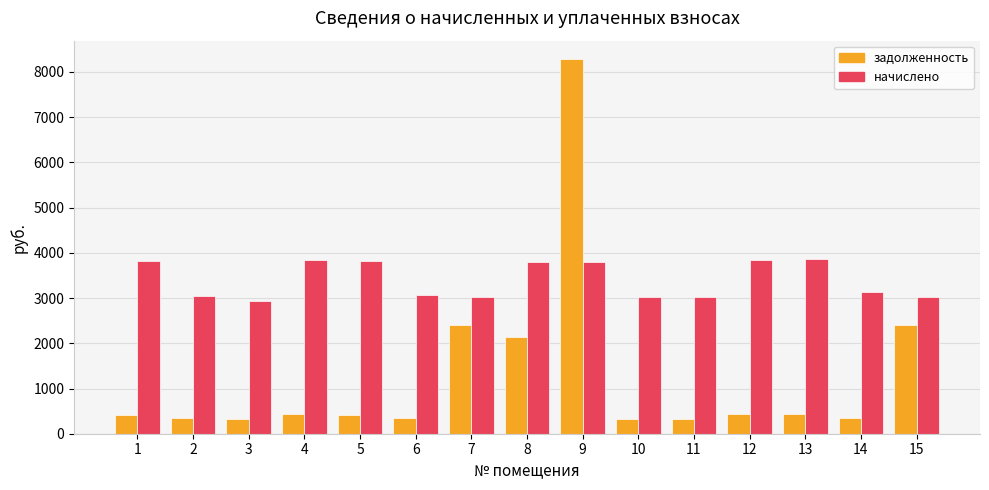

What is the sum of the задолженность values at 6 and 11?

675.7